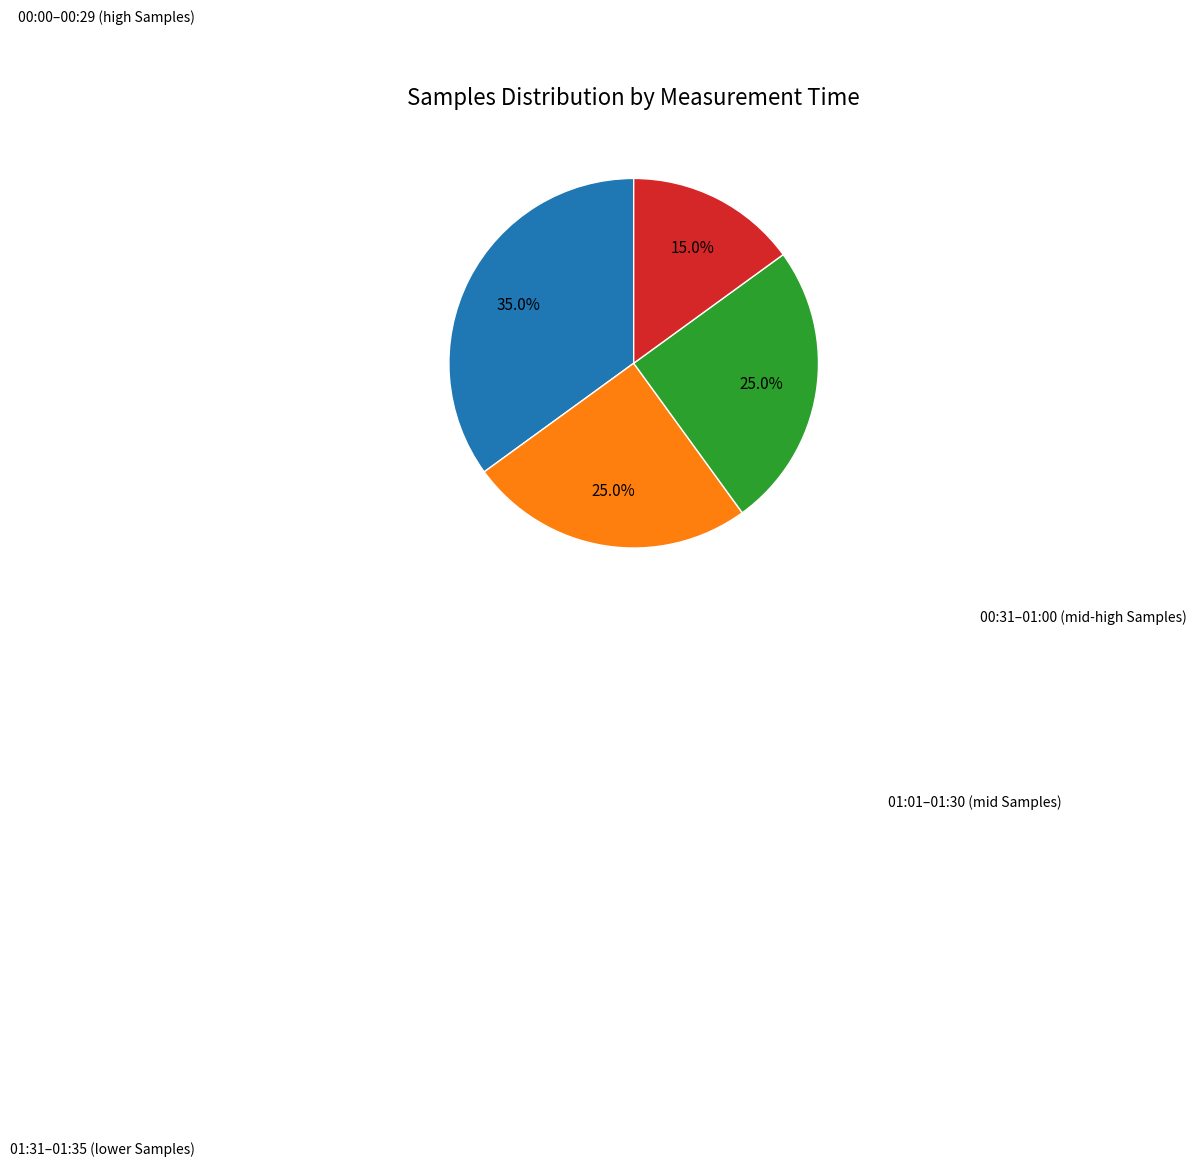

Does any single category account for the majority?

No